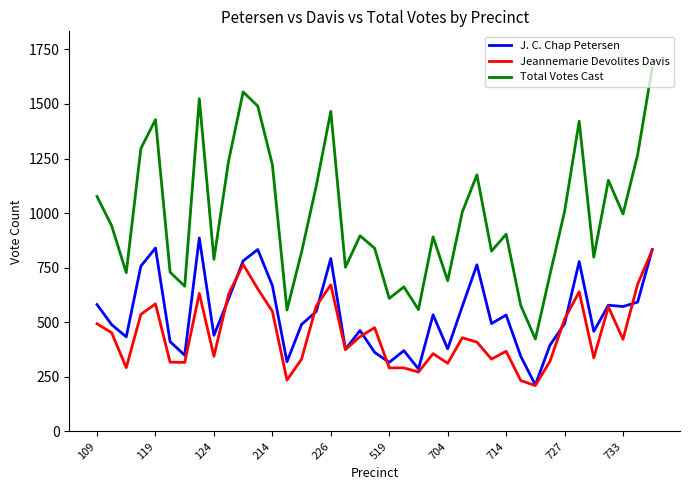

Which series has the largest total across all categories?

Total Votes Cast